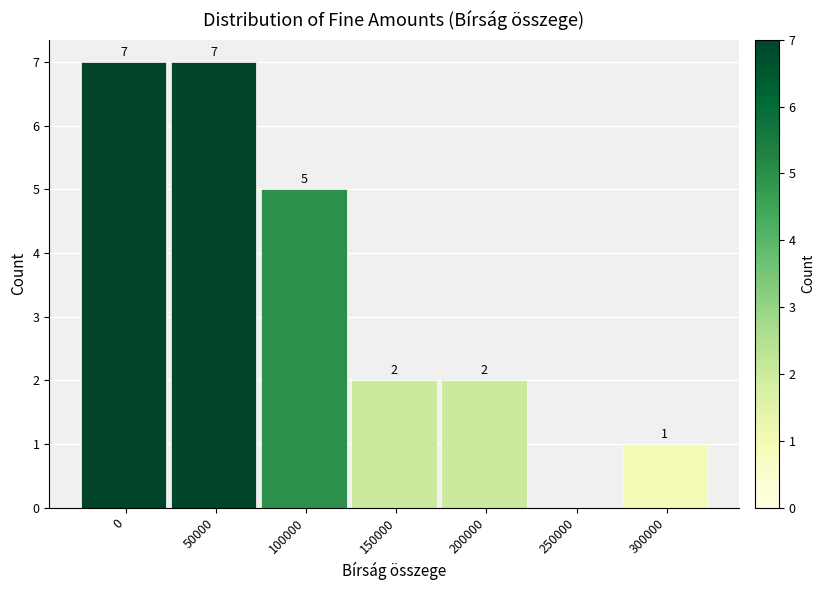

Reading left to right, transcribe all the data shown in this chart.

0=7	50000=7	100000=5	150000=2	200000=2	250000=0	300000=1